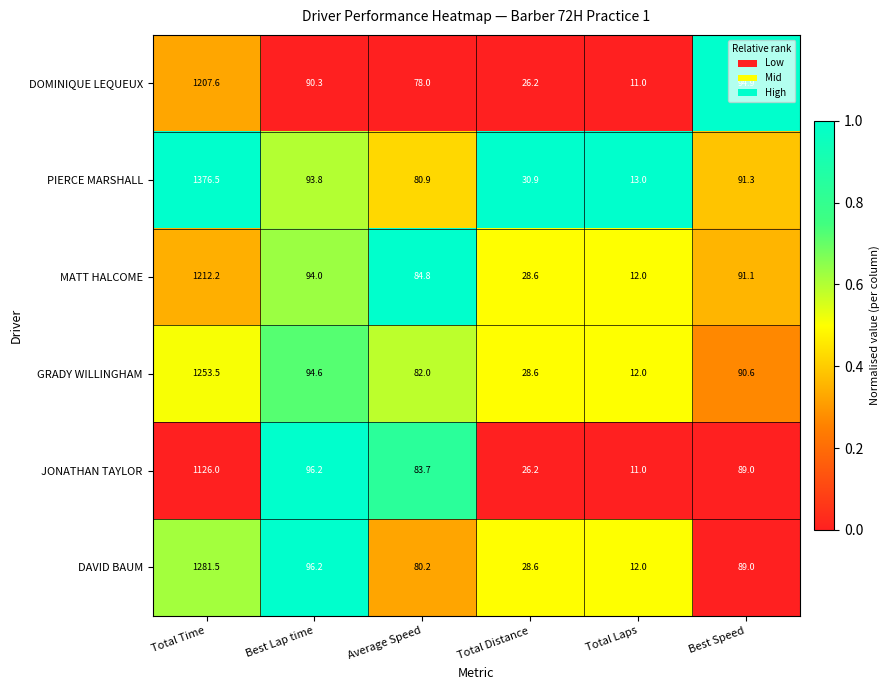

Which category has the highest value in the MATT HALCOME series?

Total Time